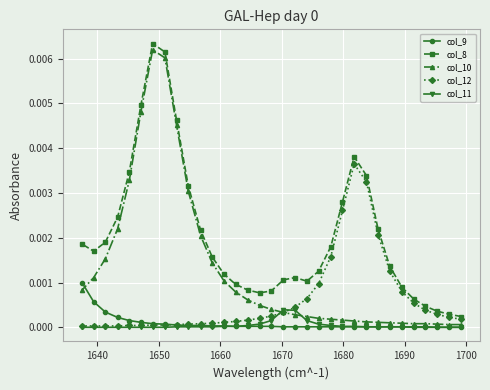

What are all the series names shown in the legend?

col_9, col_8, col_10, col_12, col_11